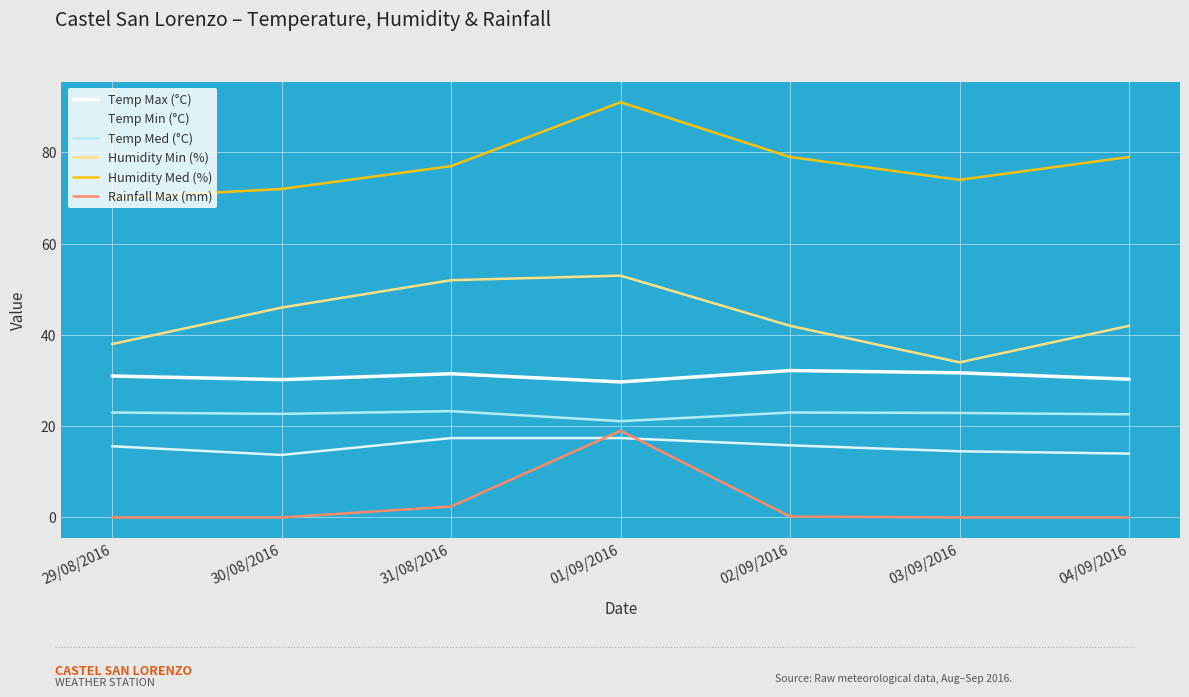

True or false: Humidity Min (%) and Rainfall Max (mm) intersect in this chart.

False